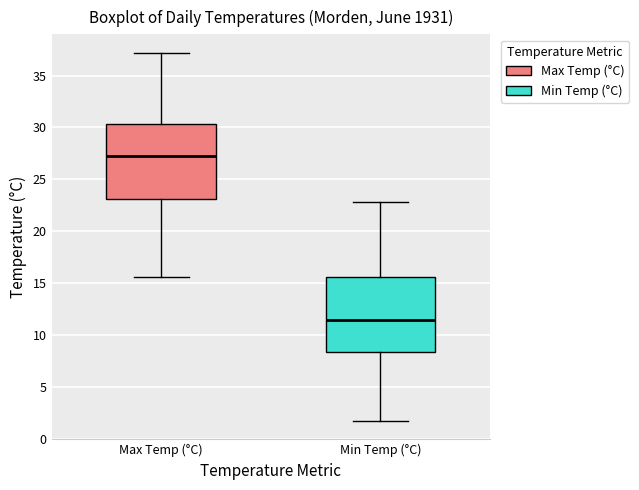

Reading left to right, transcribe this box plot: for each box, give where its median line is, the range the box spans, and where its two whiskers end, as read against the y-axis. The values are not printed on the chart, so give them approximately, as read against the axis.

Max Temp (°C): median 27.0, box 23.0 to 30.5, whiskers 15.5 to 37.0
Min Temp (°C): median 11.5, box 8.5 to 15.5, whiskers 1.5 to 23.0